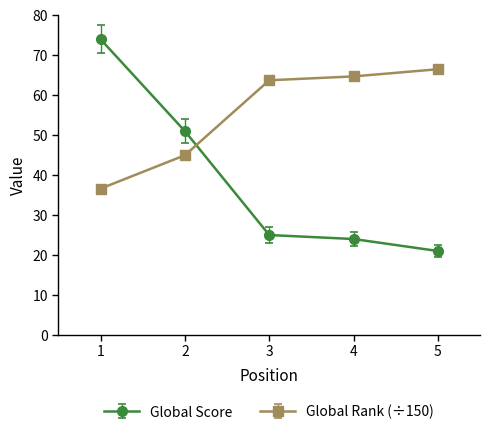

Count the number of categories in the chart.

5